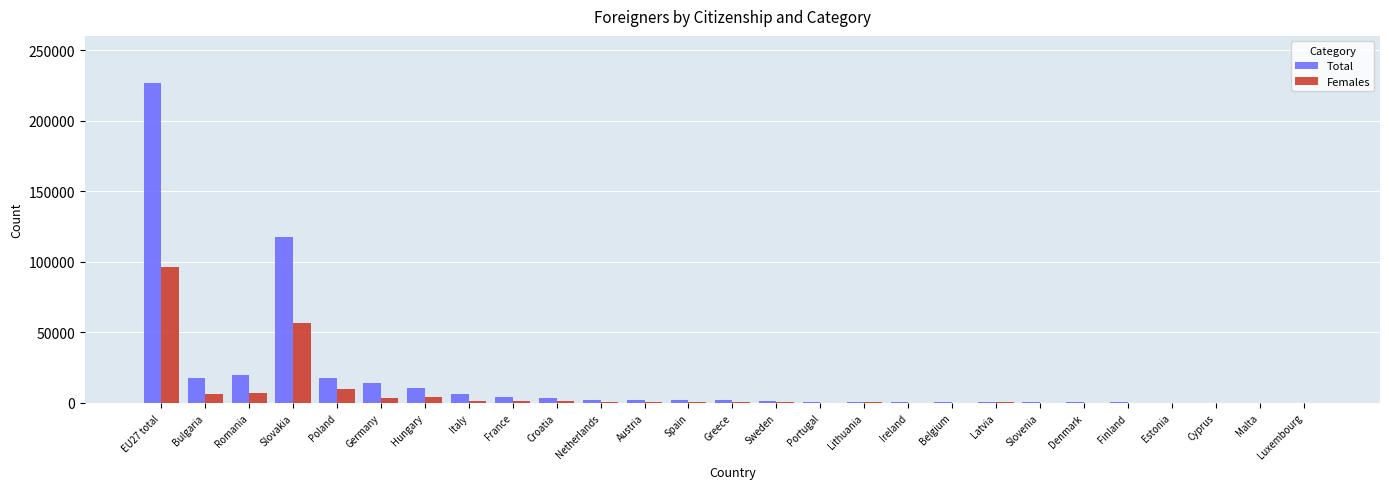

What is the average value of the Total series?

16772